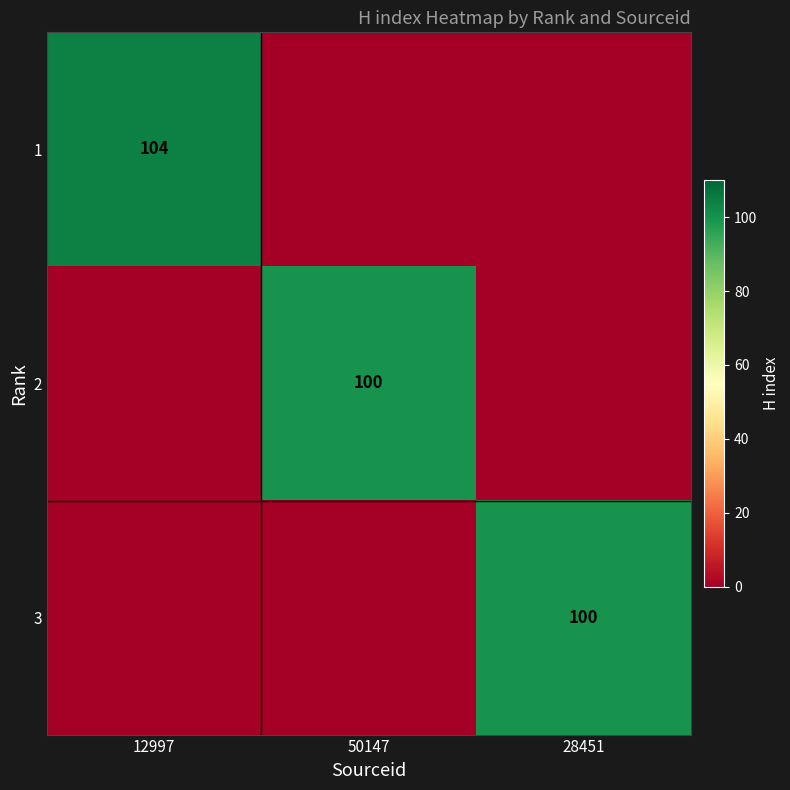

Is it true that 3 equals 100 at 28451?

True